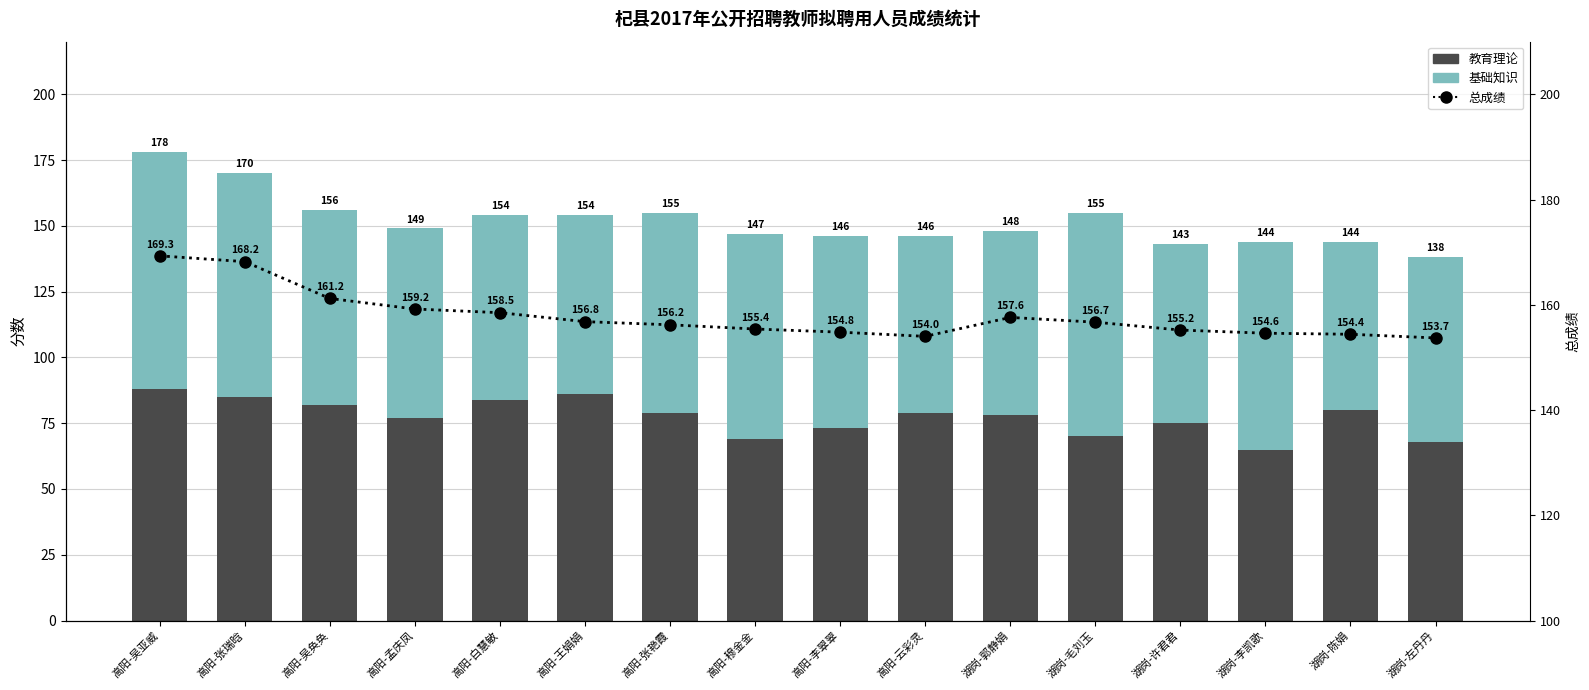

What is the highest value of the 教育理论 series?

88.0